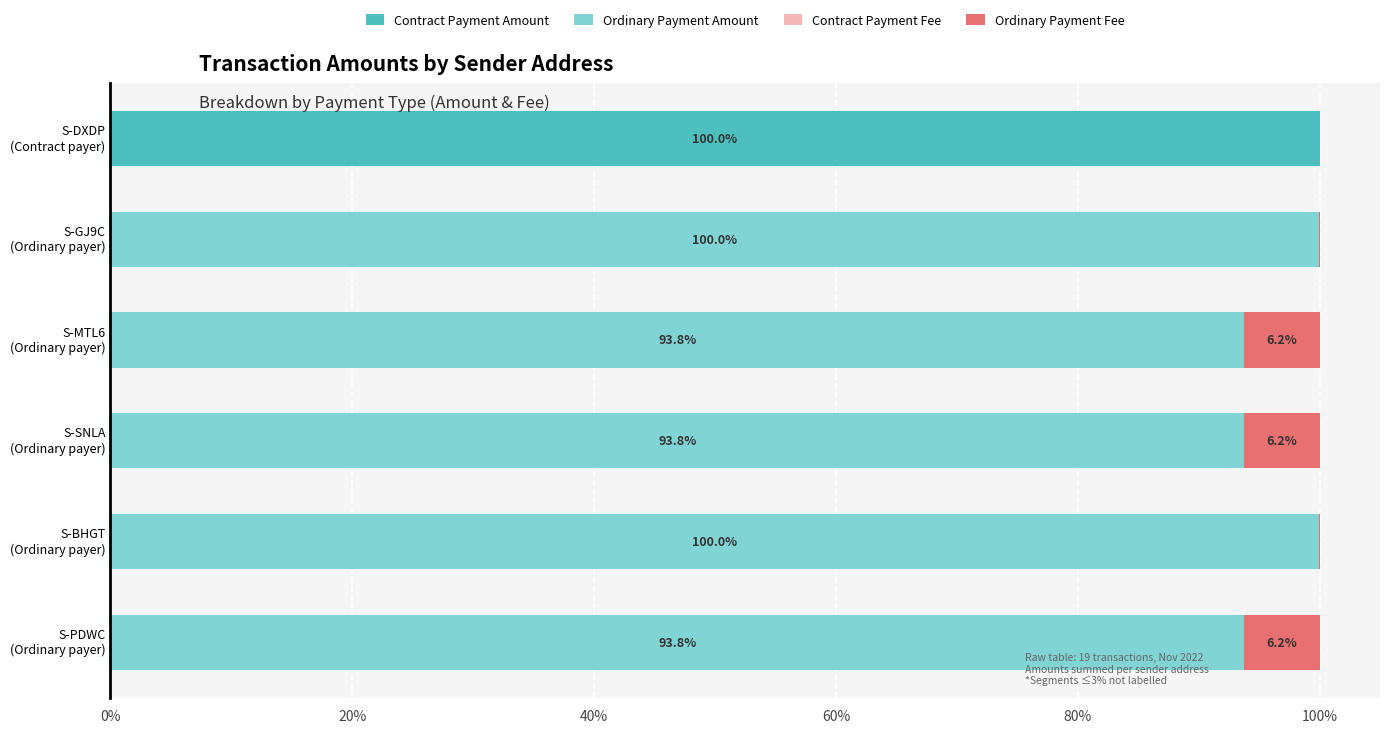

How many values in the Contract Payment Amount series exceed 0?

1